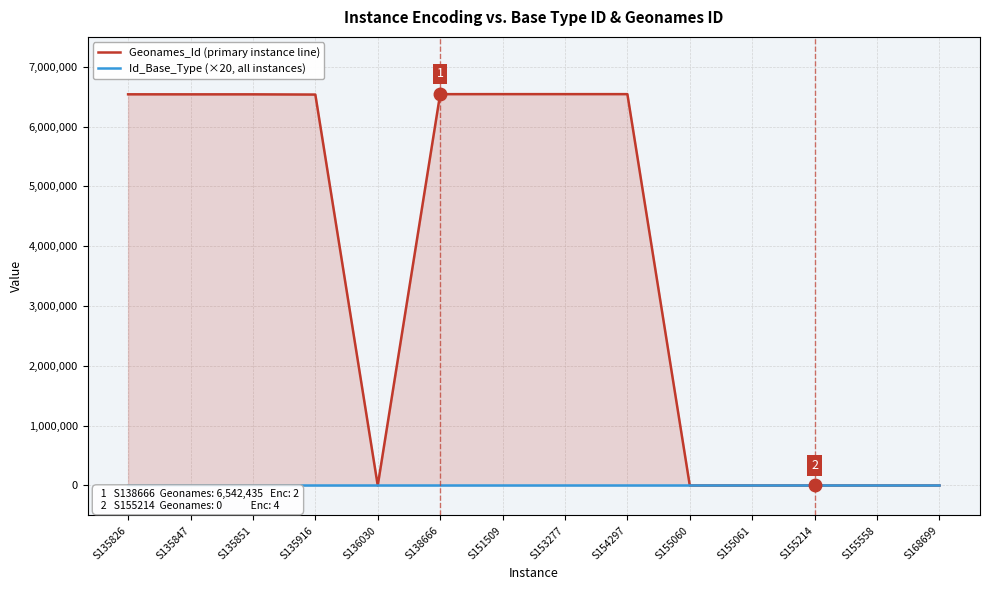

Does the chart display data point markers on the line(s)?

No